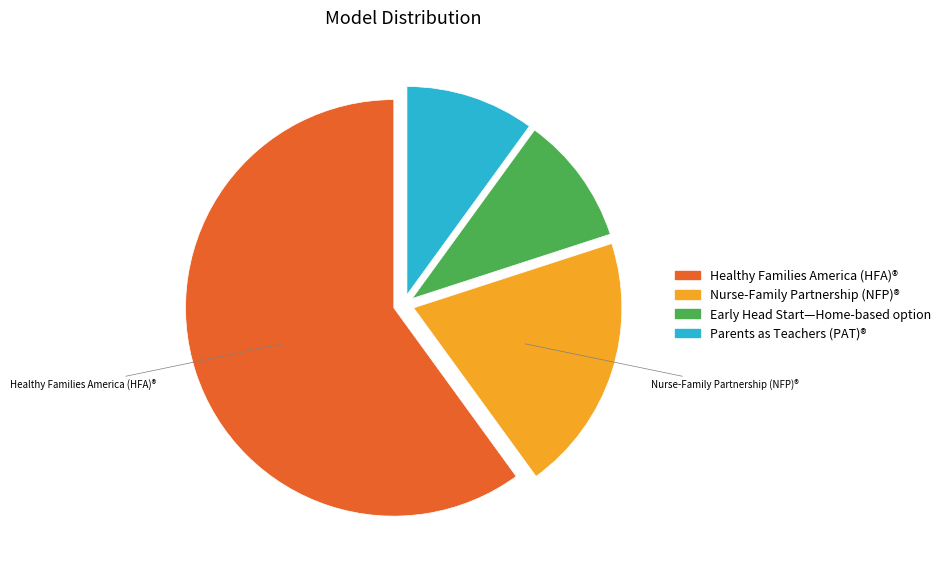

Does Early Head Start—Home-based option represent more than half of the total?

No